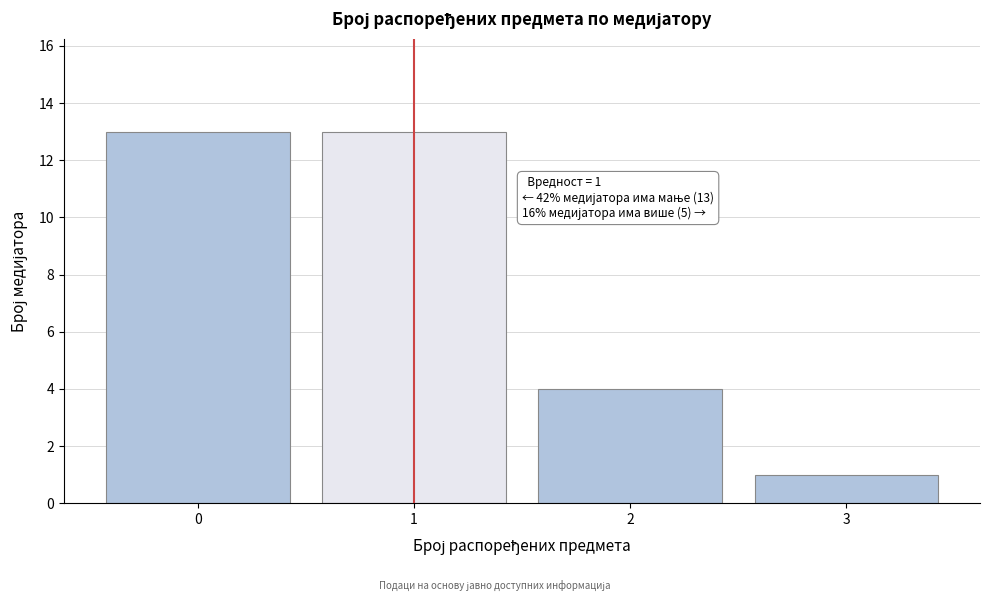

Reading left to right, what are all the values shown in this chart?

0=13	1=13	2=4	3=1